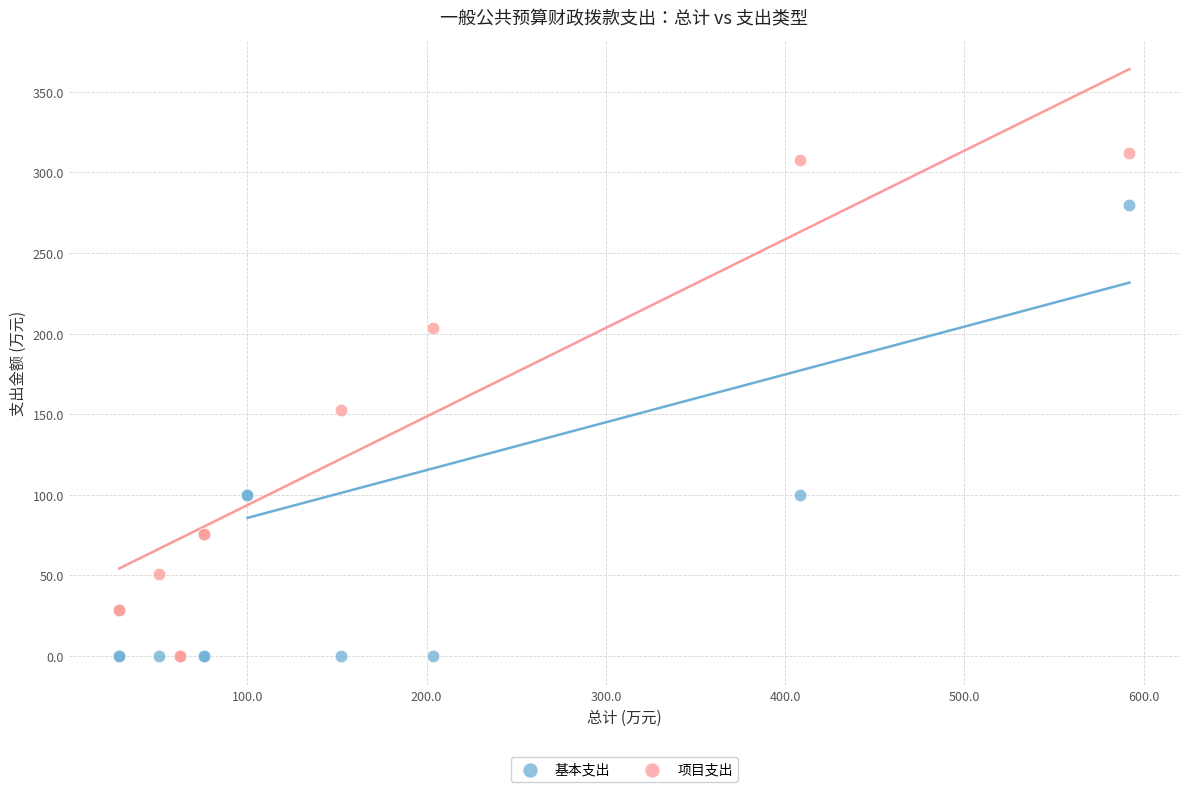

Which series reaches the maximum Y coordinate?

项目支出